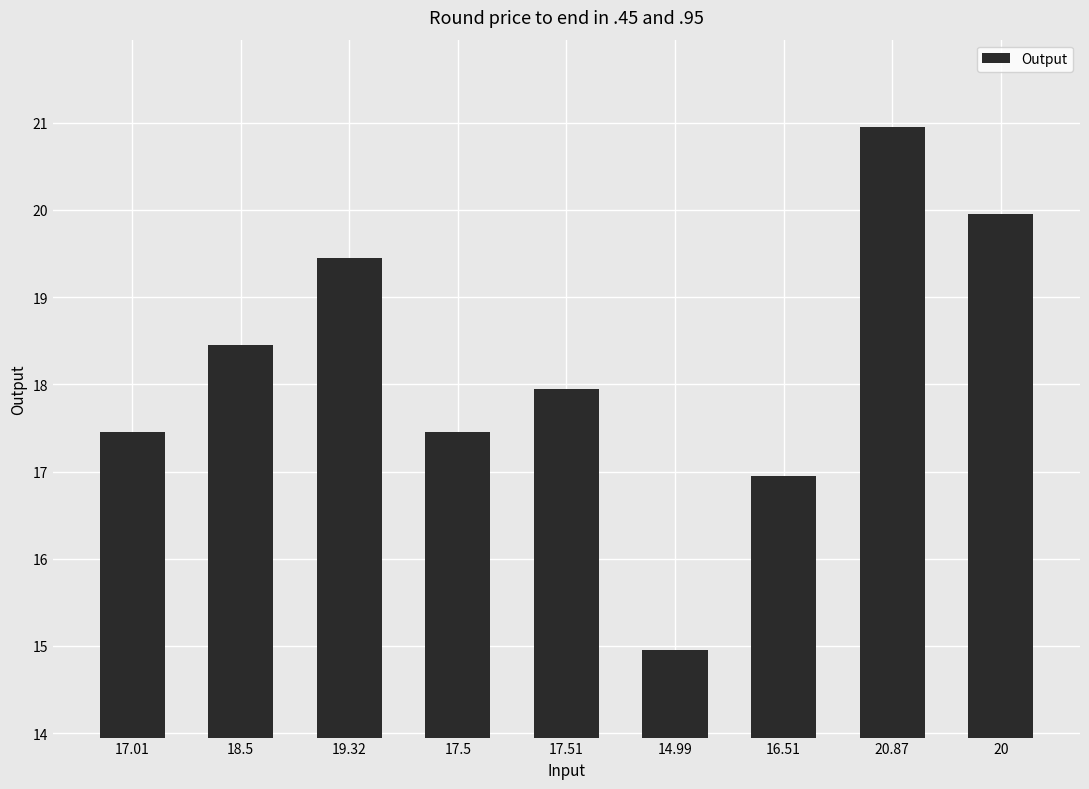

True or false: the data shows 6.7 at 17.01.

False